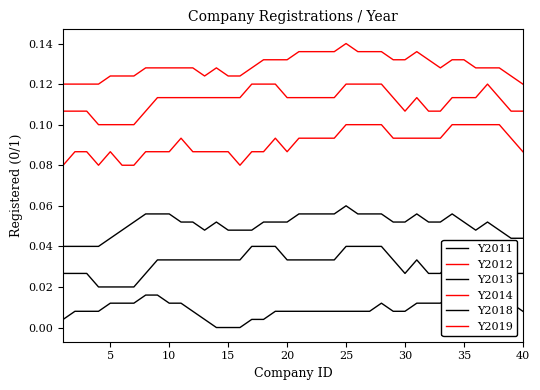

How many lines are shown in the chart?

6